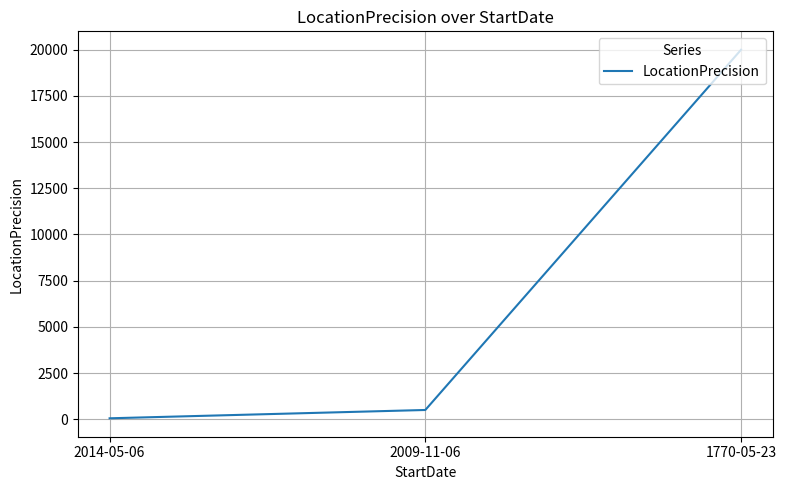

What position from the left is 2014-05-06?

1